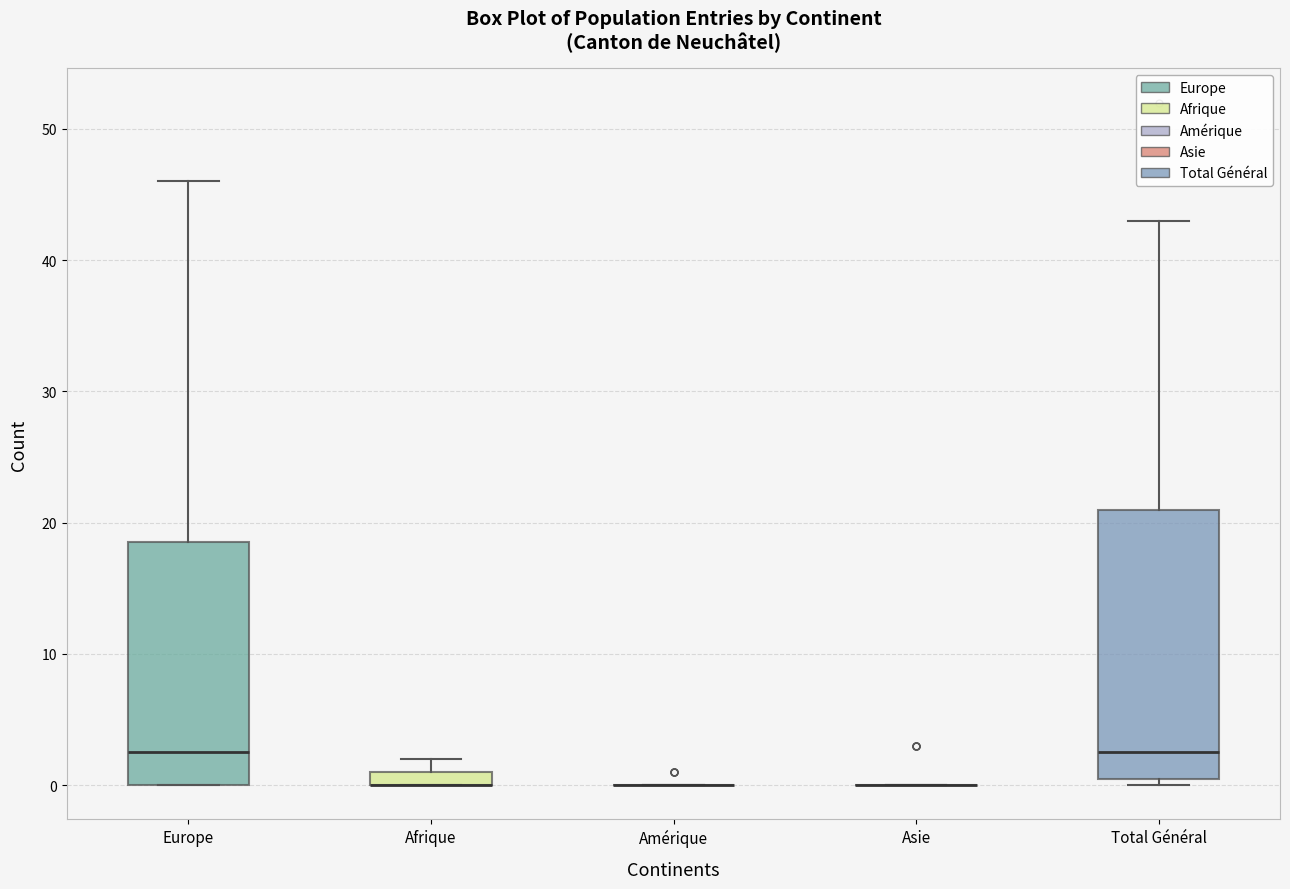

Which box is the tallest, from its lower edge to its upper edge?

Total Général